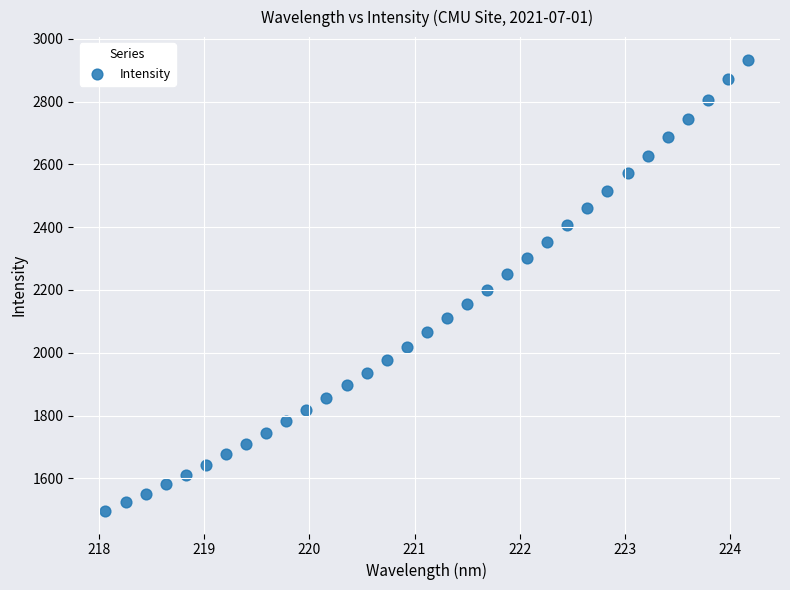

What is the range of Y values (max minus min)?

1437.8